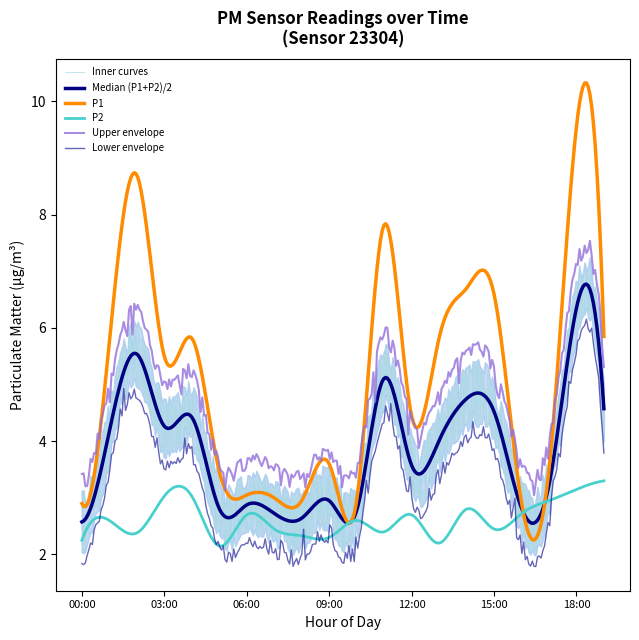

What is the difference between the P1 values at 13:00 and 18:00?

3.7